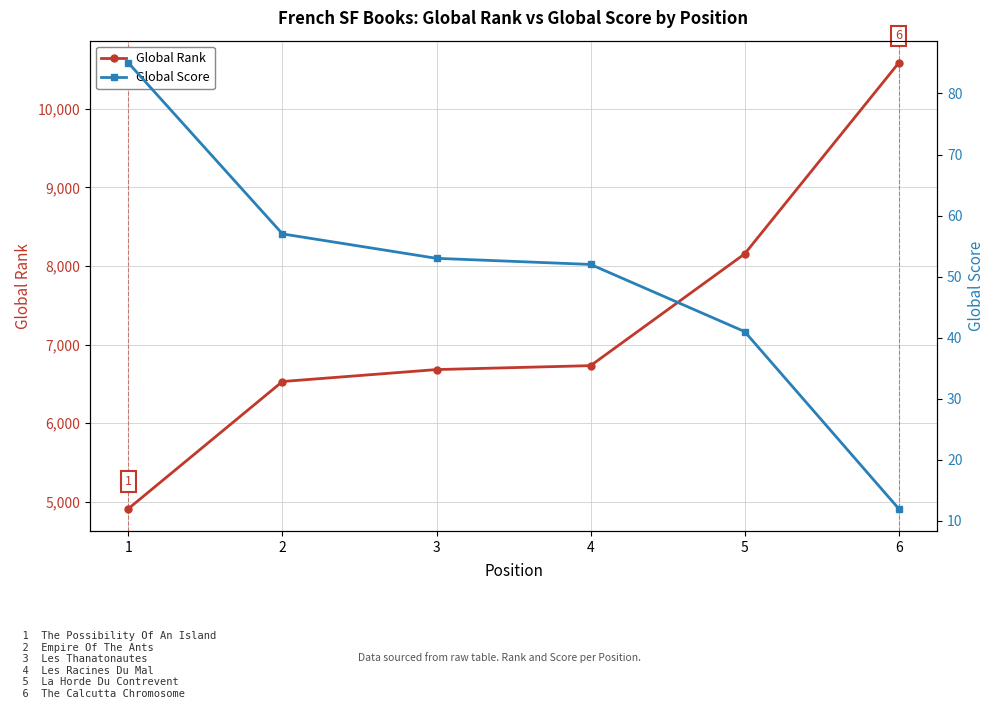

True or false: Global Rank has a value of 8153 at 5.

True